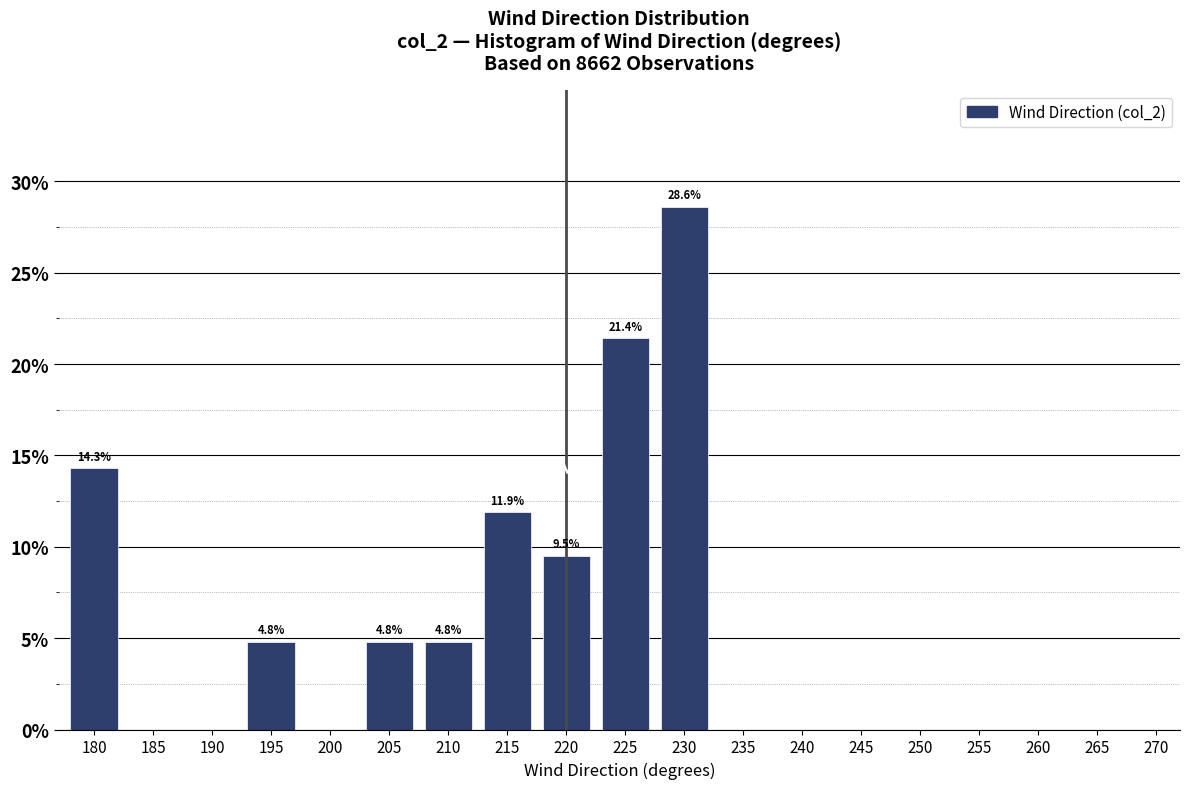

Reading right to left, extract all data points from this chart.

270=0.0	265=0.0	260=0.0	255=0.0	250=0.0	245=0.0	240=0.0	235=0.0	230=28.6	225=21.4	220=9.5	215=11.9	210=4.8	205=4.8	200=0.0	195=4.8	190=0.0	185=0.0	180=14.3